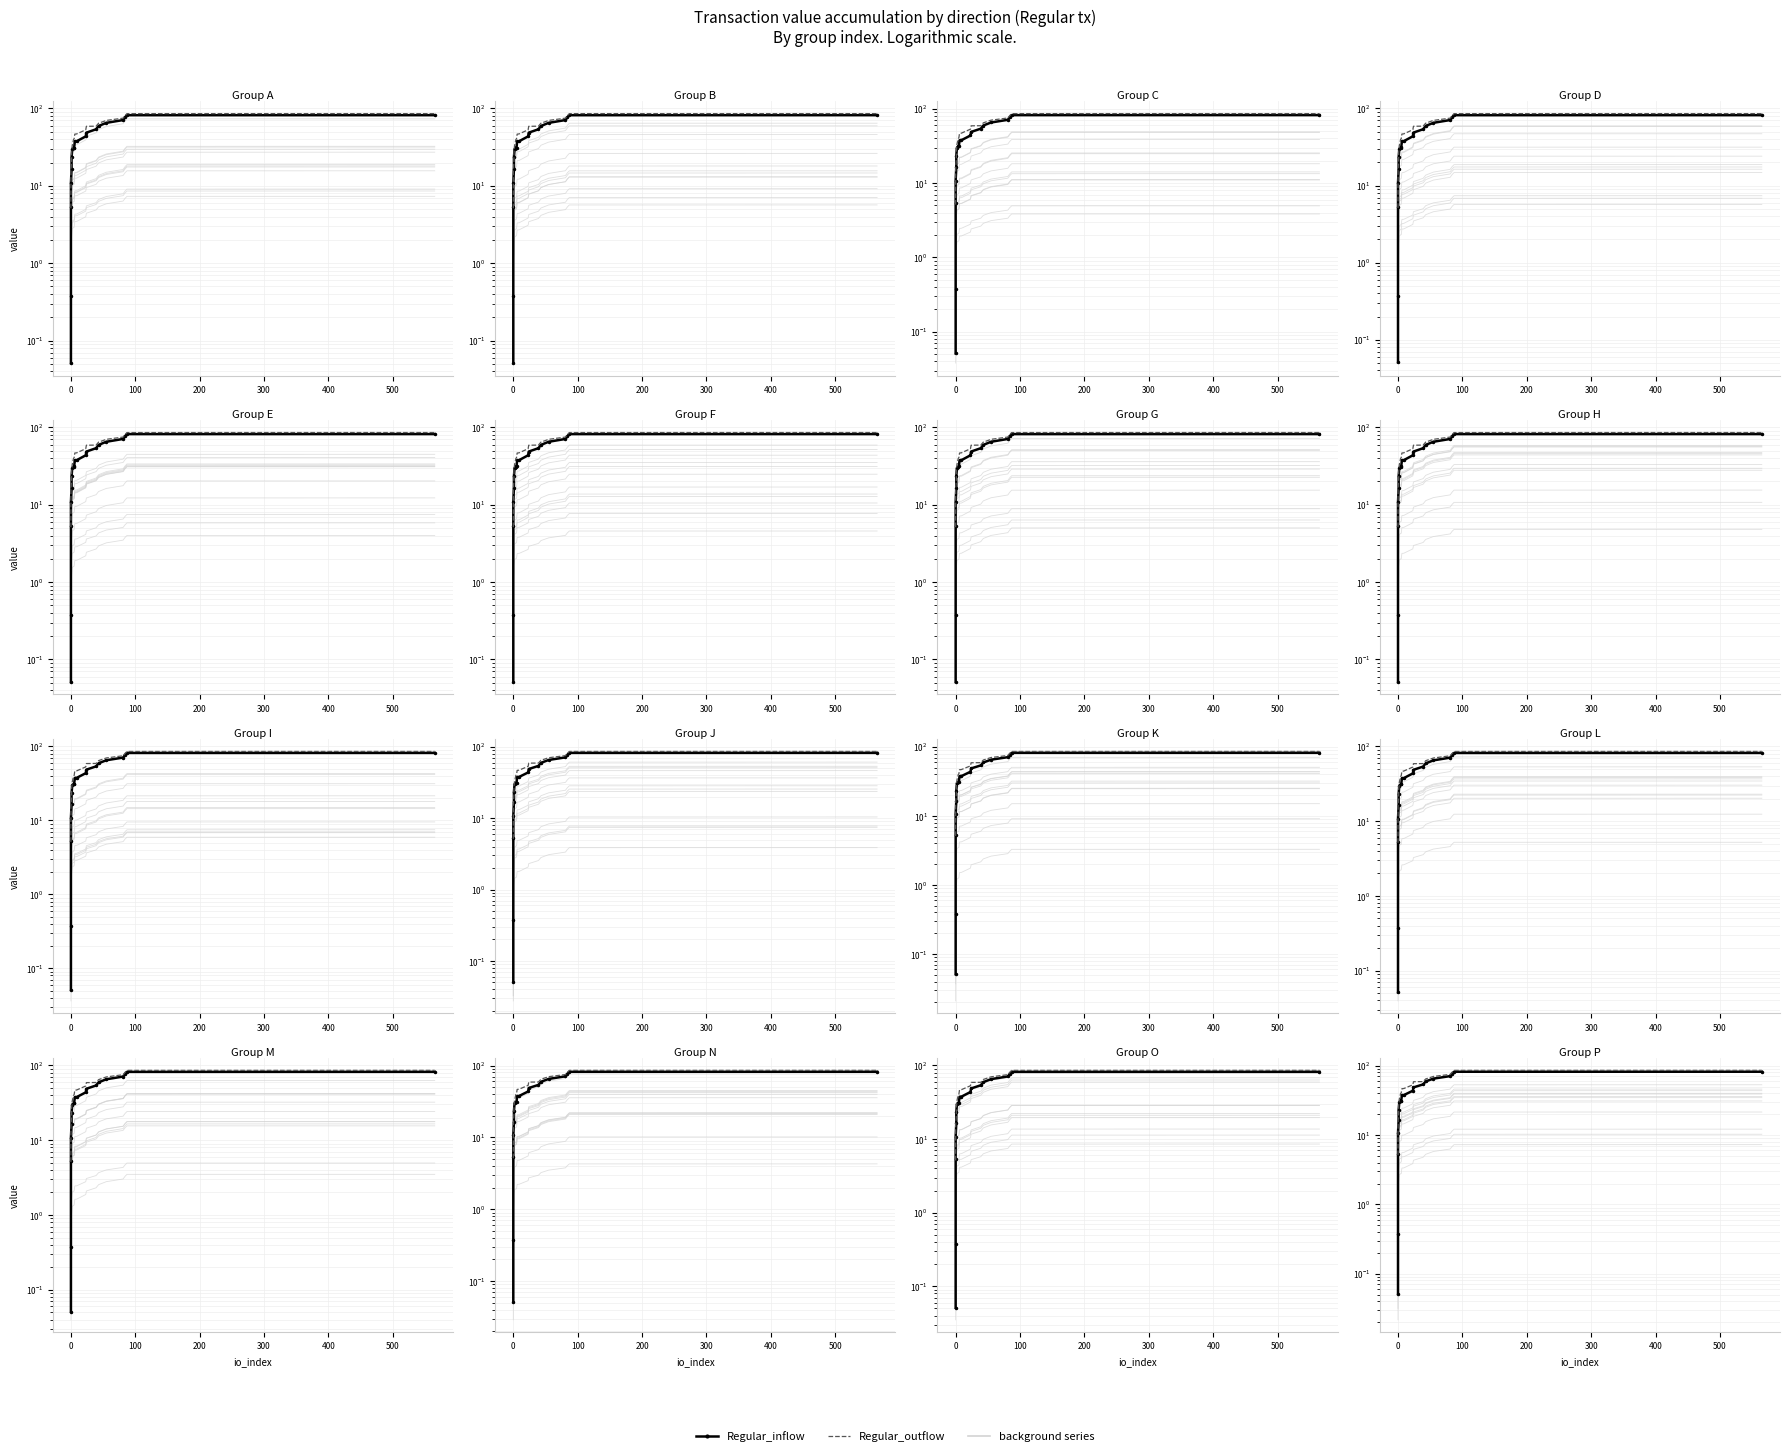

True or false: Regular_inflow and Regular_outflow cross at least once.

False